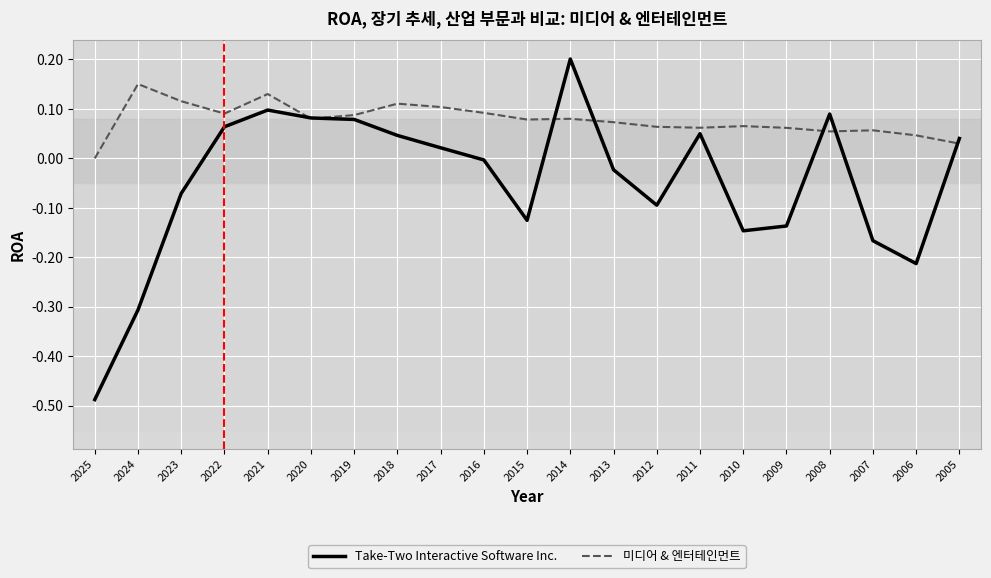

Which series ends up on top after the final intersection of 미디어 & 엔터테인먼트 and Take-Two Interactive Software Inc.?

Take-Two Interactive Software Inc.